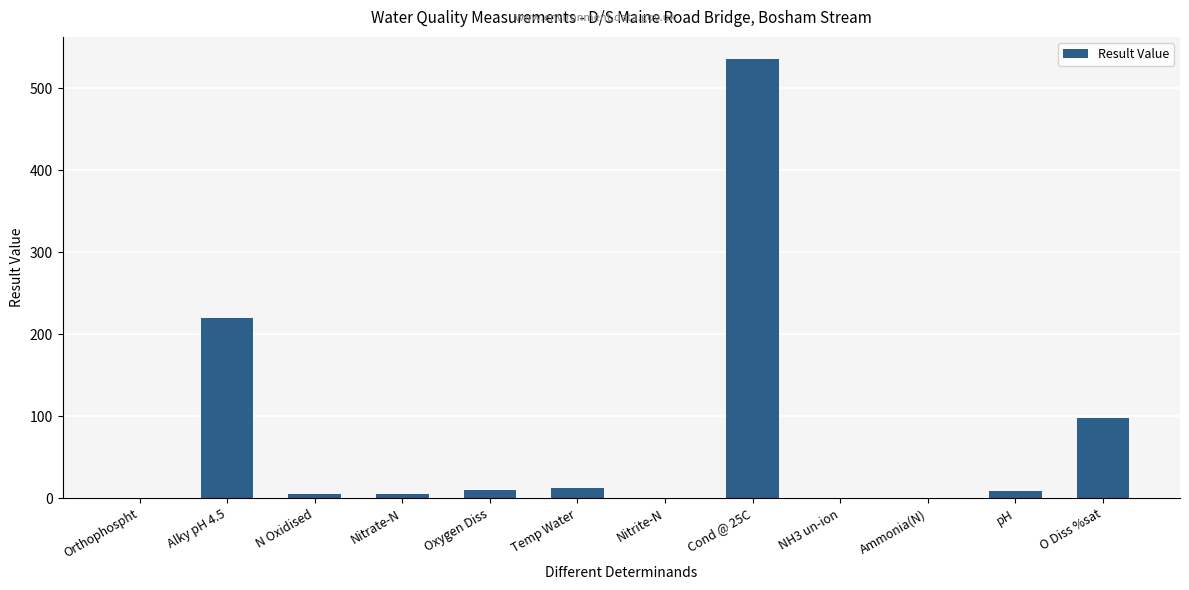

Between O Diss %sat and Nitrate-N, which is larger?

O Diss %sat